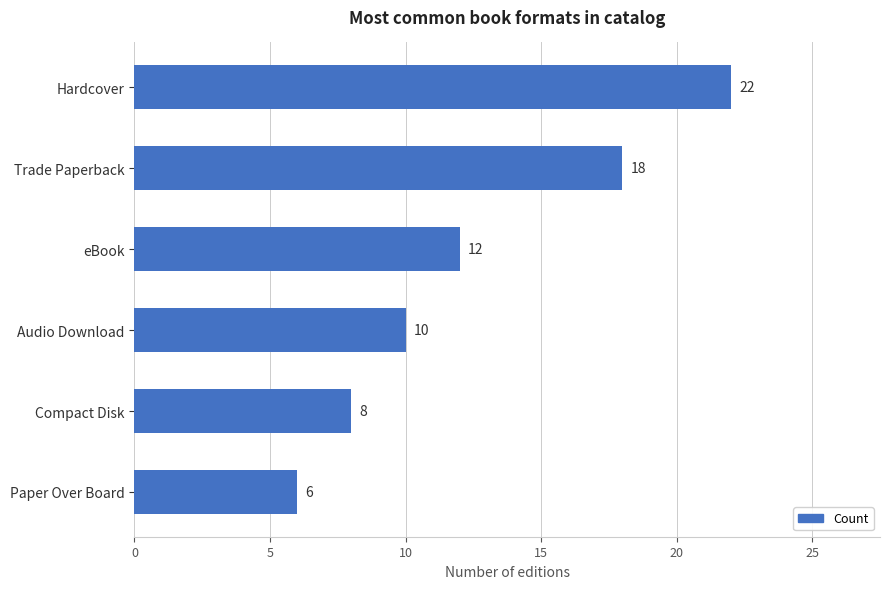

What is the ratio of the value at Trade Paperback to the value at Paper Over Board?

3.0